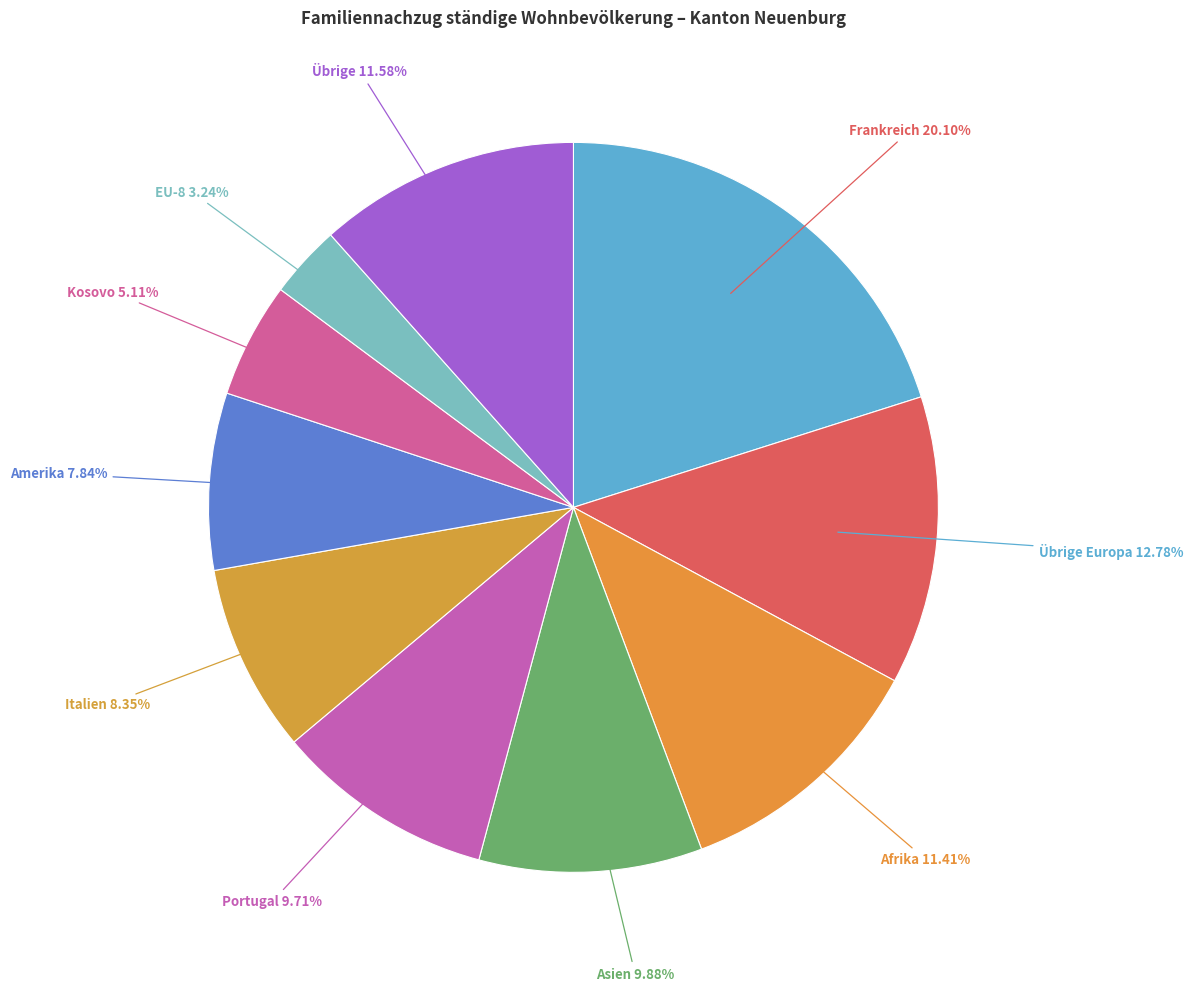

How much of the chart is everything except EU-8?

96.8%